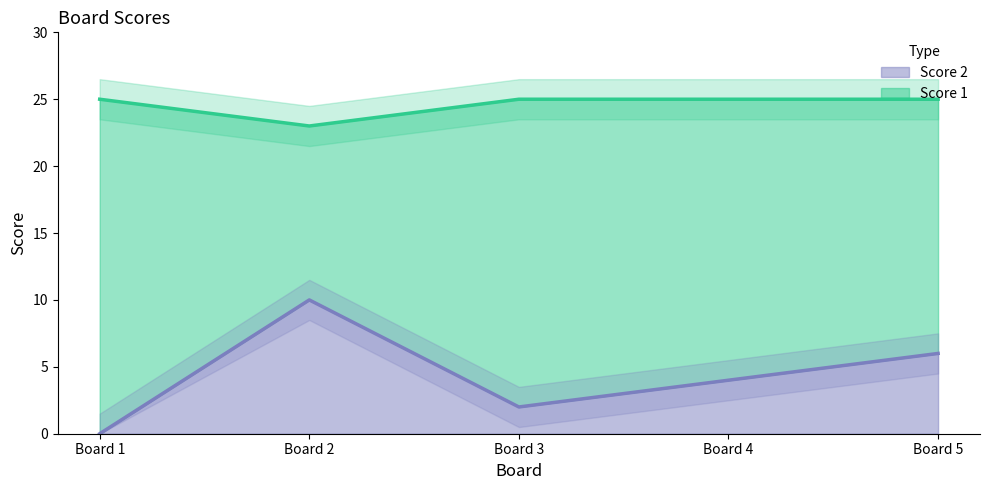

How many interior local valleys does the Score 2 series have?

1